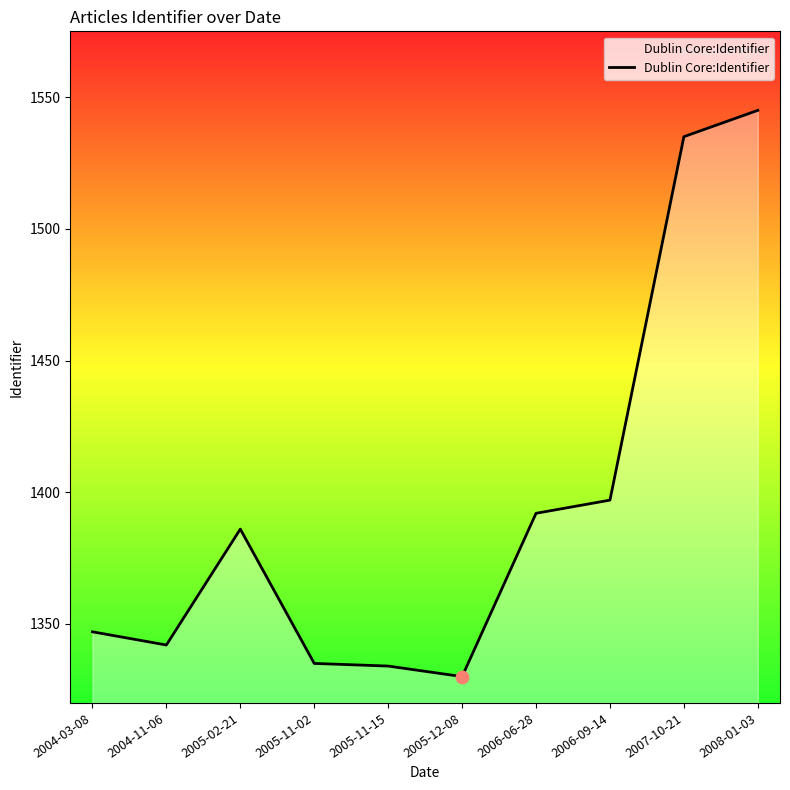

Between 2005-11-15 and 2007-10-21, which is larger?

2007-10-21